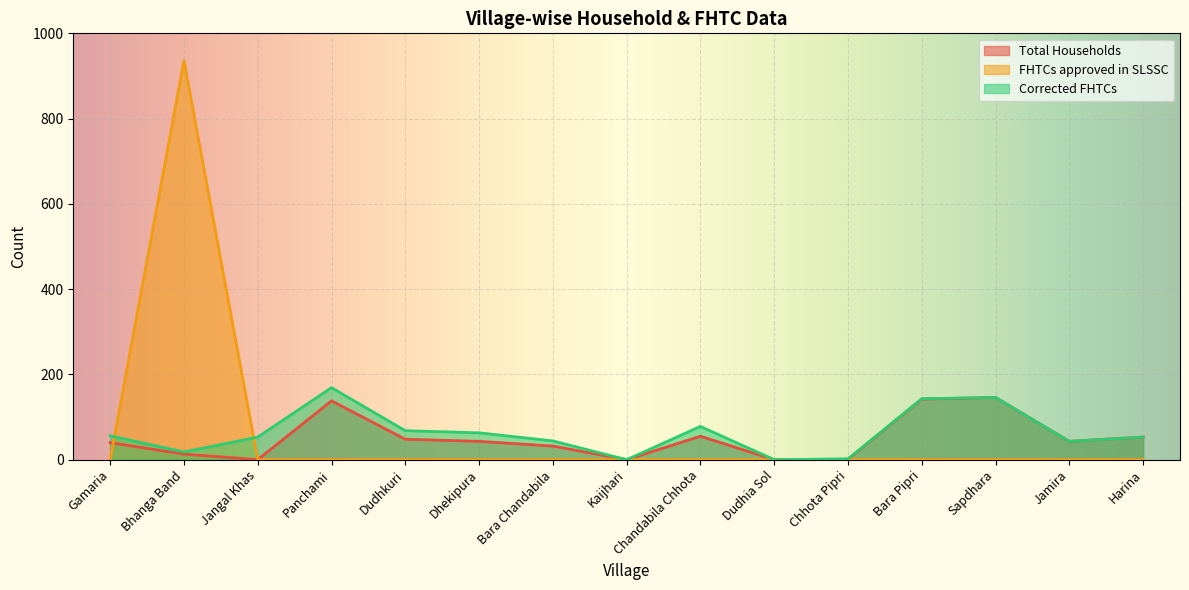

What is the difference between the maximum and minimum values in the FHTCs approved in SLSSC series?

936